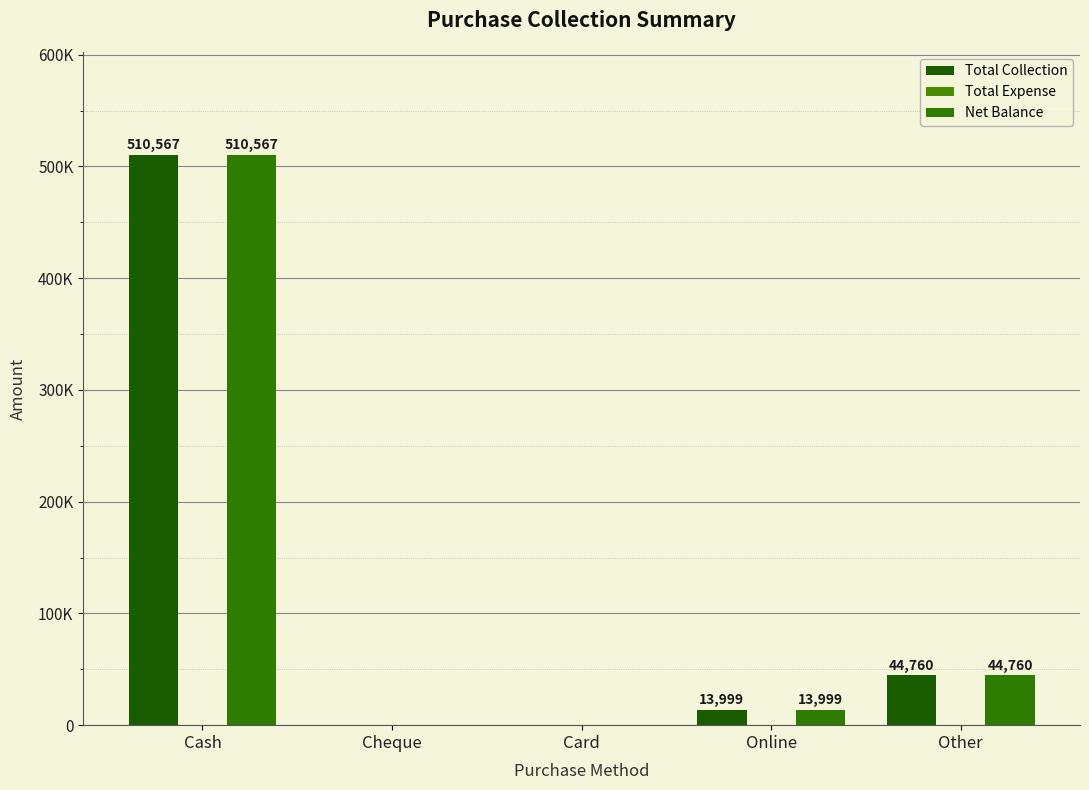

Does the chart contain any negative values?

No